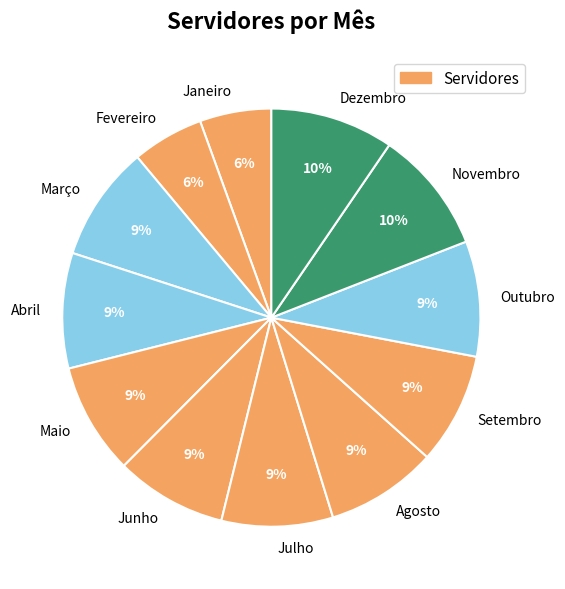

How many segments does this pie chart have?

12